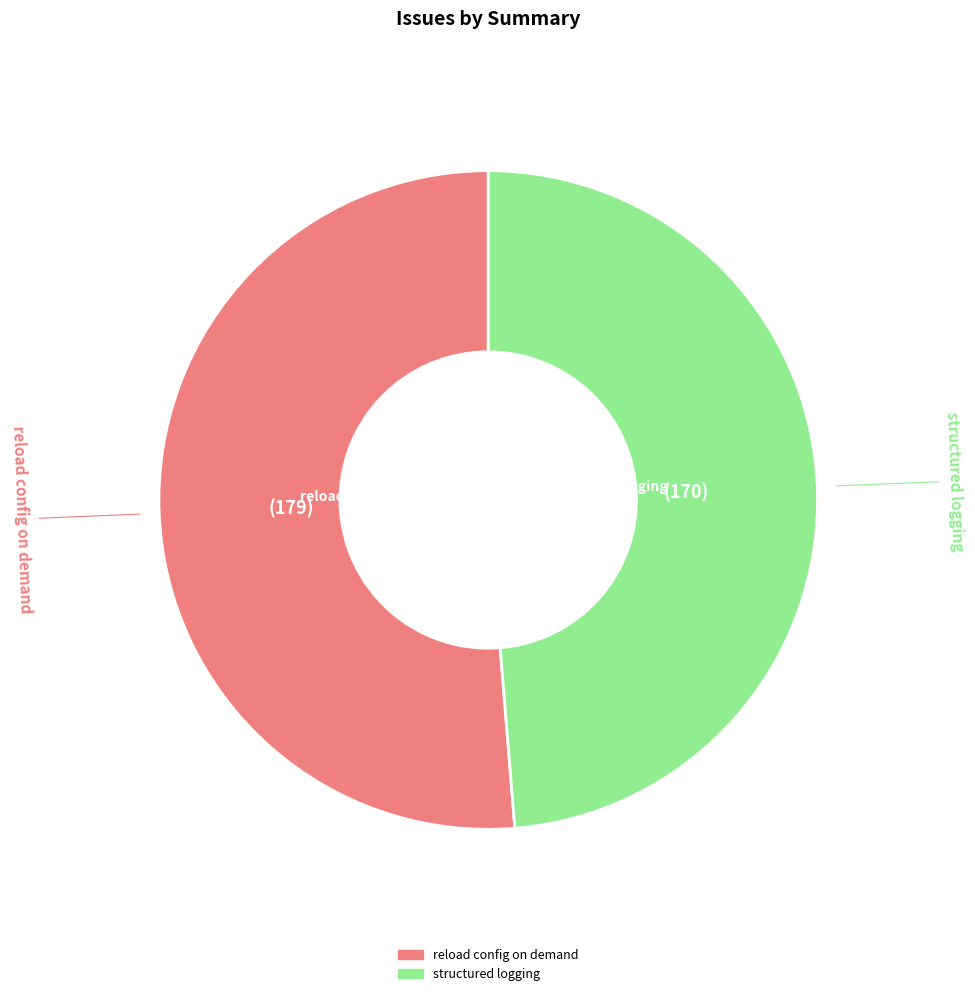

True or false: reload config on demand accounts for 40% of the total.

False